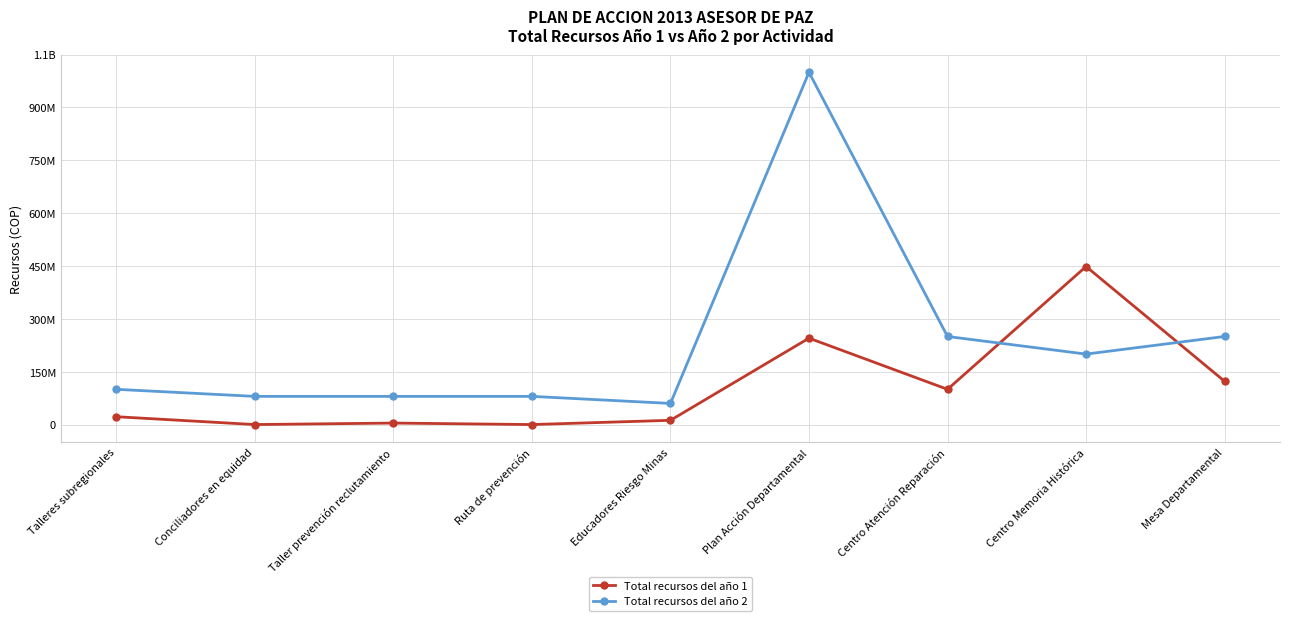

What are all the series names shown in the legend?

Total recursos del año 1, Total recursos del año 2